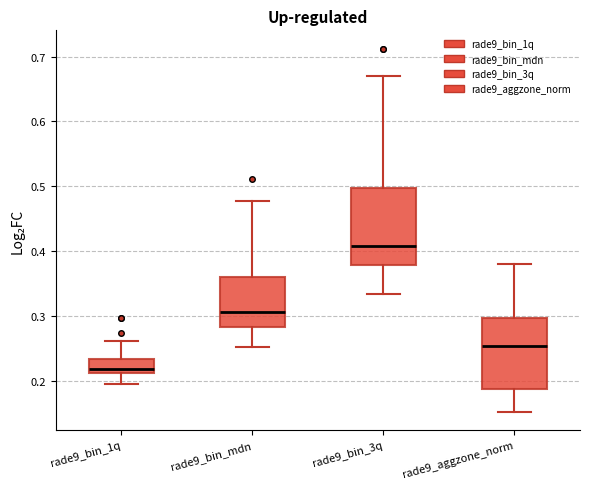

Which box has the lowest median line?

rade9_bin_1q